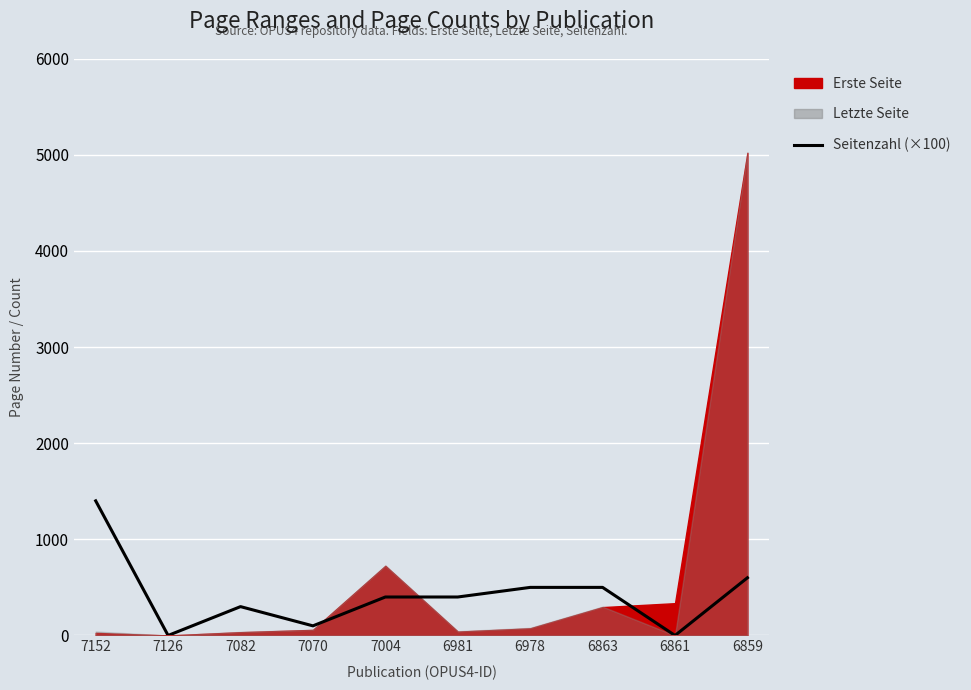

What is the sum of the values at 7082 and 7152?

1700